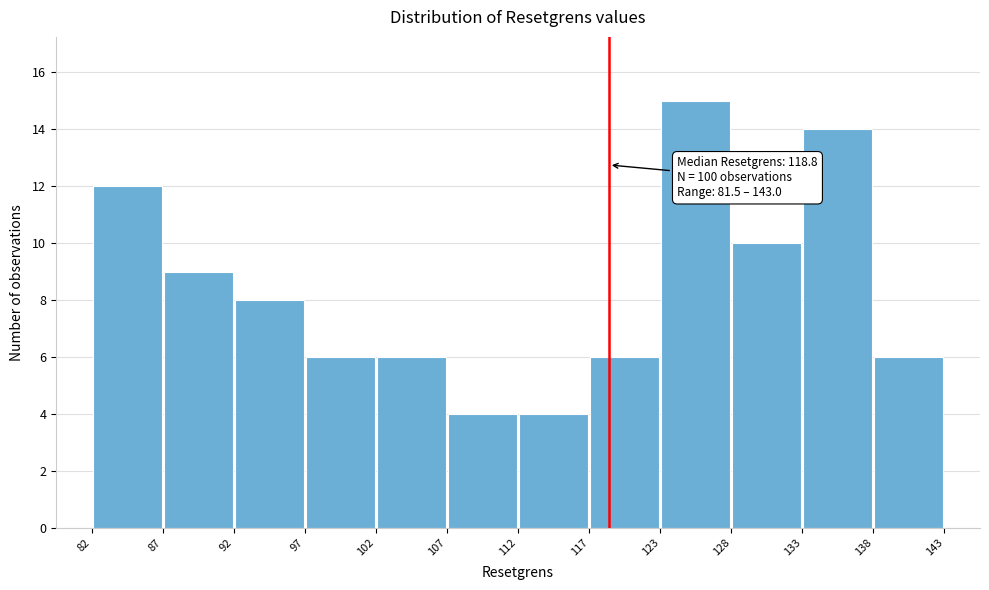

Over which range of the x-axis is the bar tallest?

123 to 128